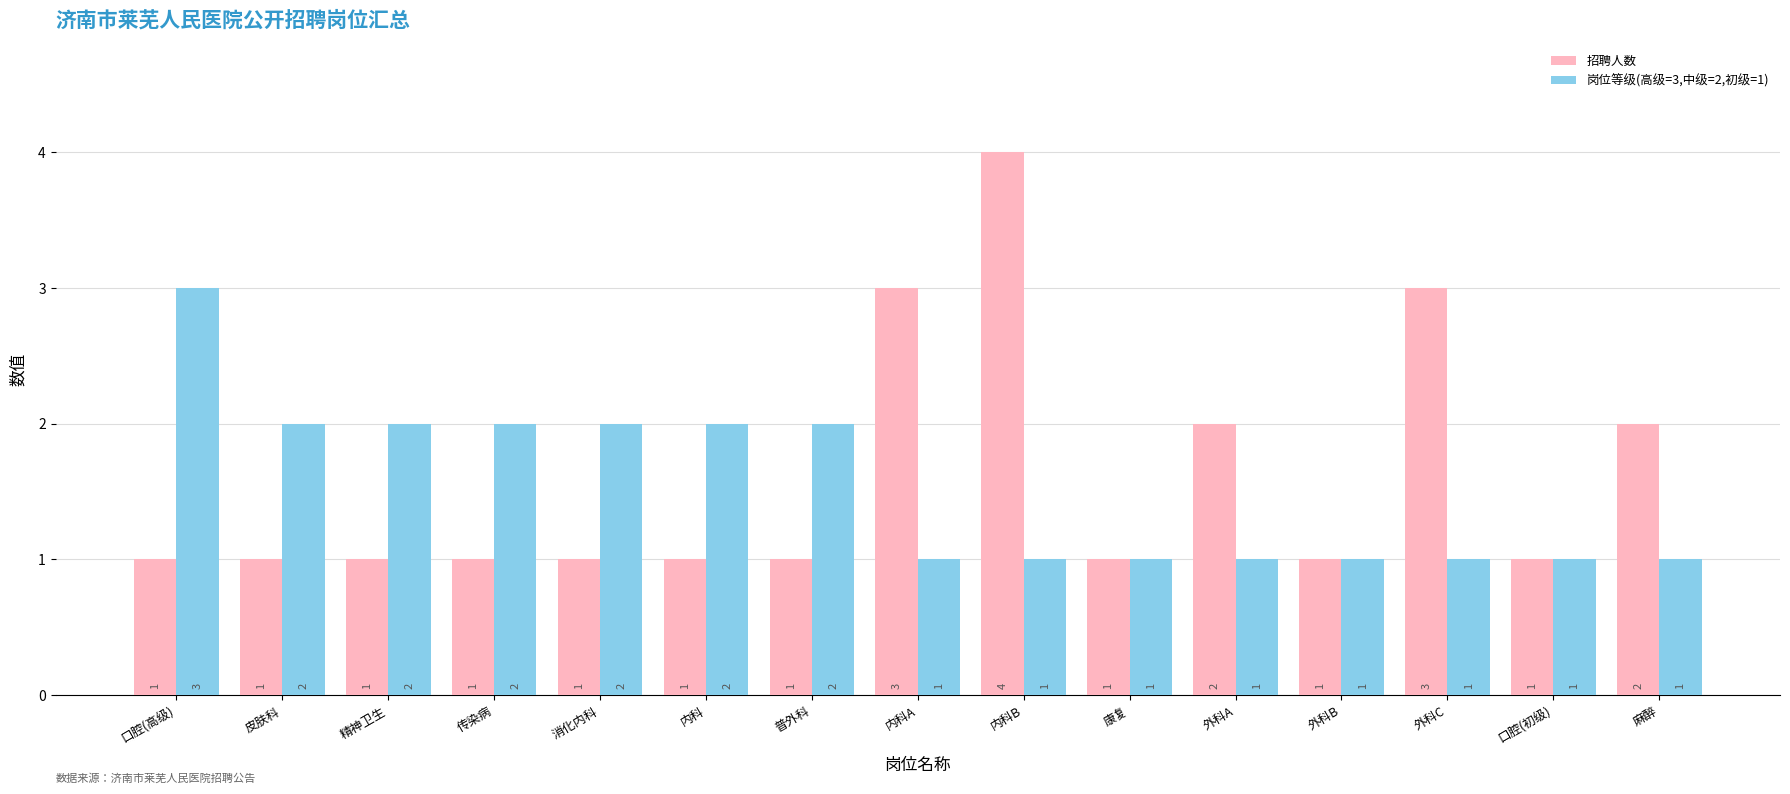

What is the label of the 8th bar from the right?

内科A